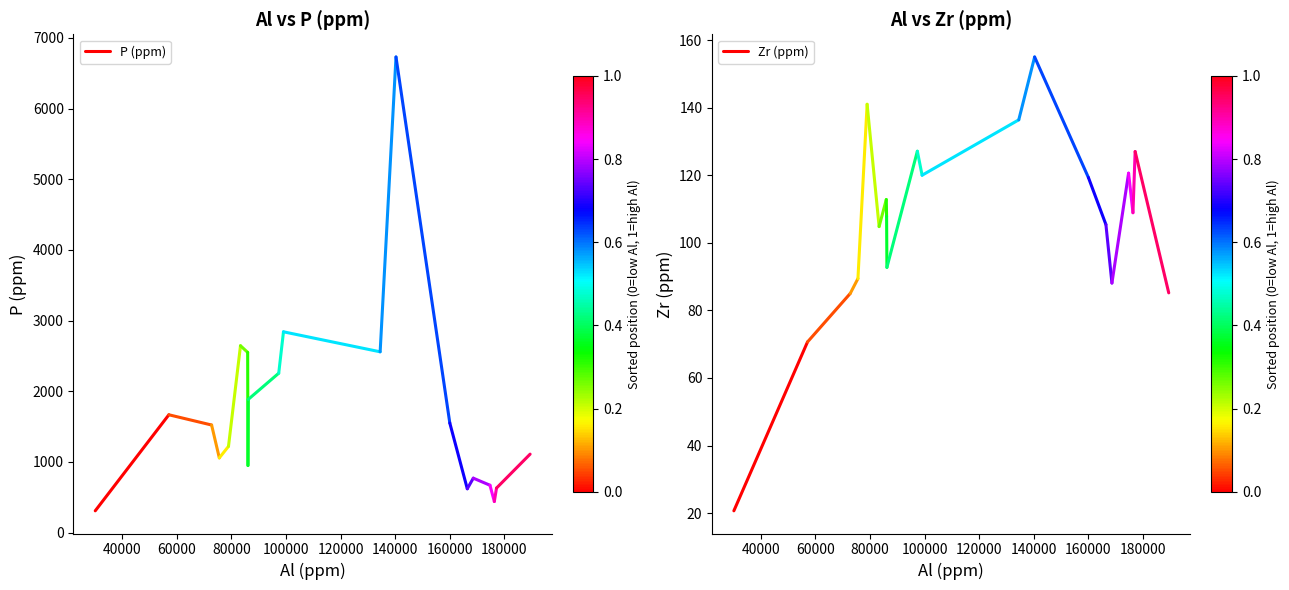

List the series in order of their peak value, lowest first.

Zr (ppm), P (ppm)